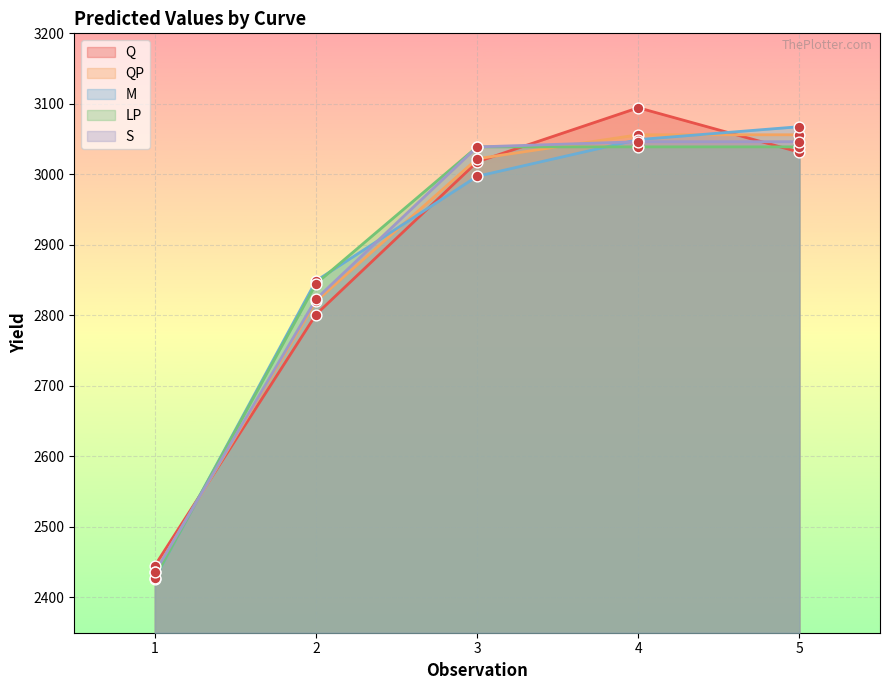

What is the total value across all series at 4?

15285.2